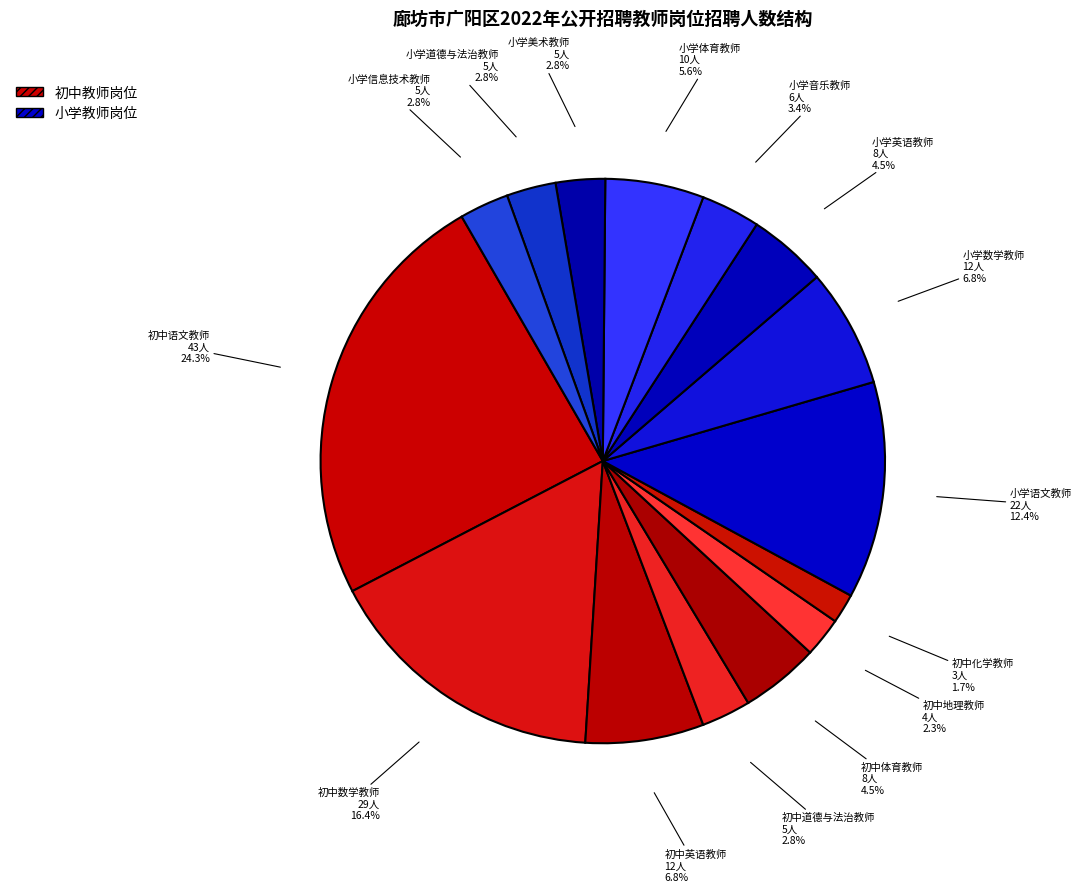

Does any single category account for the majority?

No